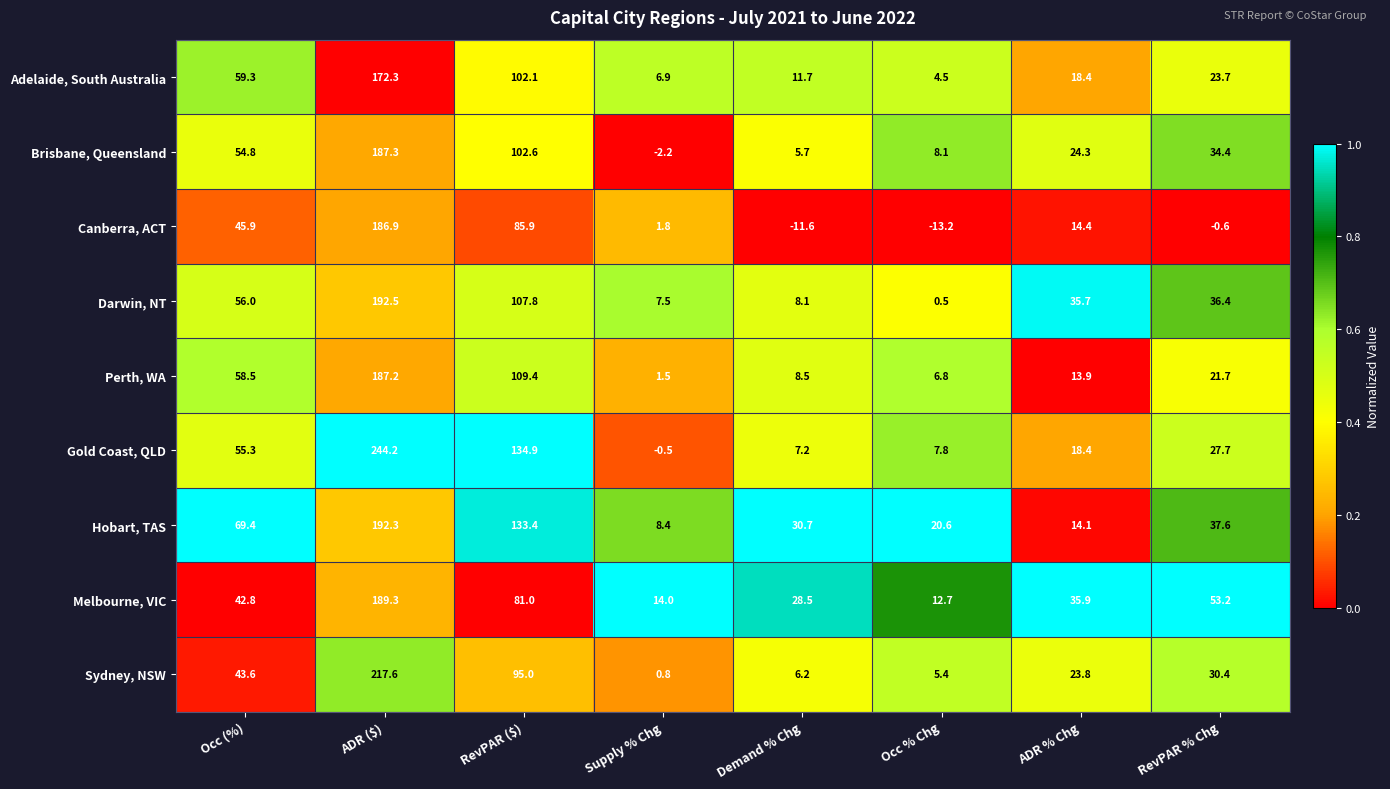

Which series has the largest range (max minus min)?

Gold Coast, QLD